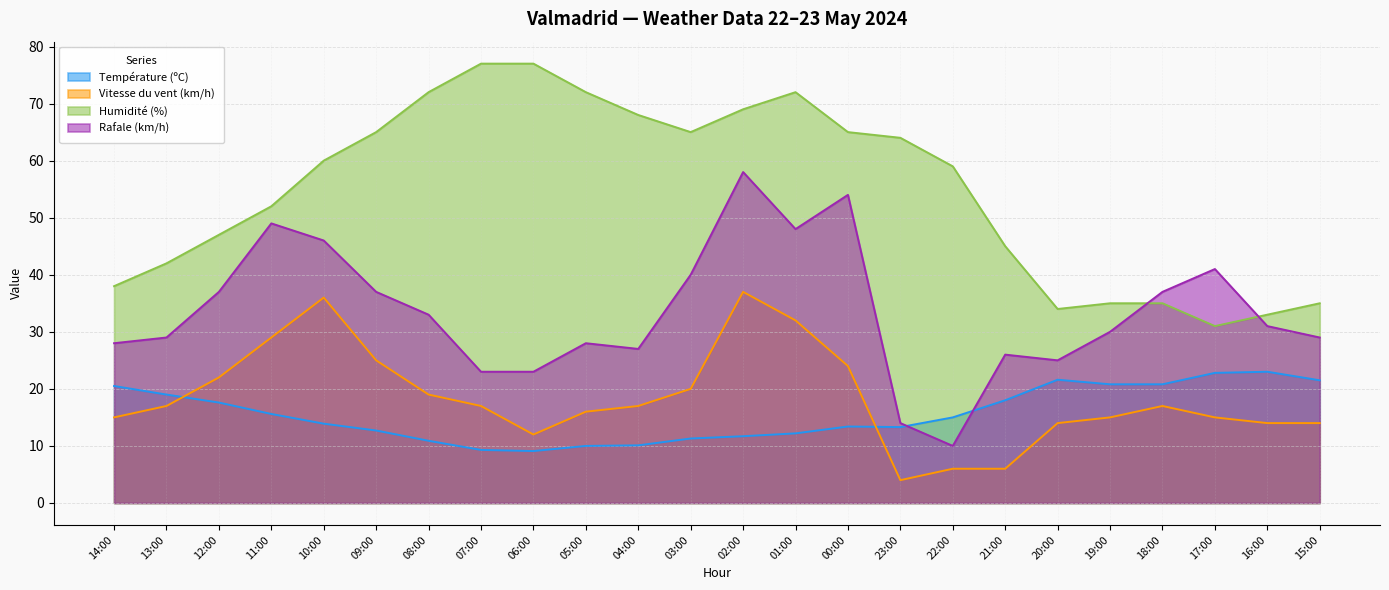

Rank the series by their maximum value, from highest to lowest.

Humidité (%), Rafale (km/h), Vitesse du vent (km/h), Température (ºC)